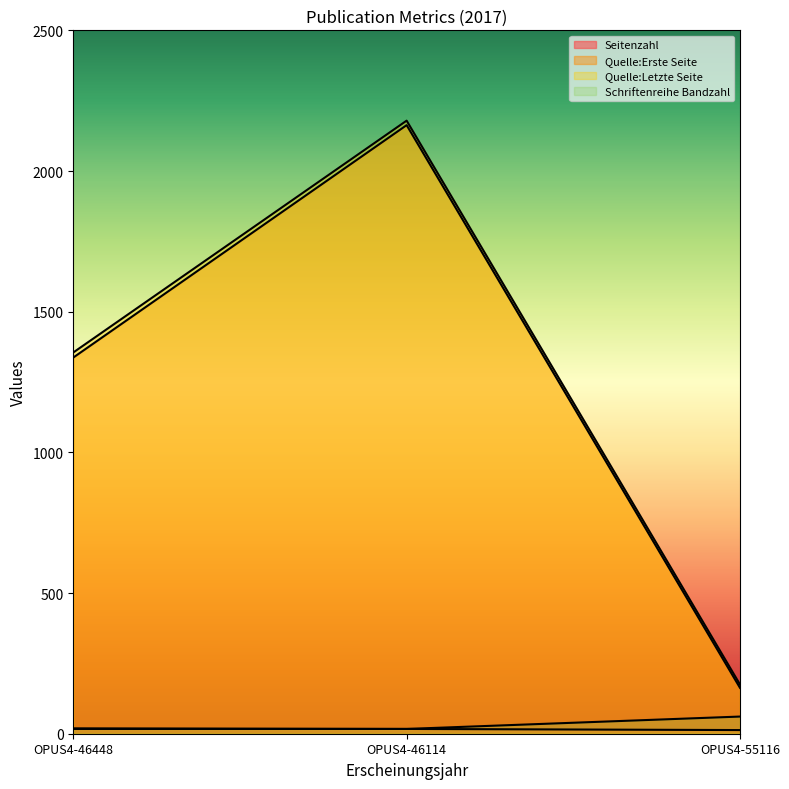

Count the number of categories in the chart.

3